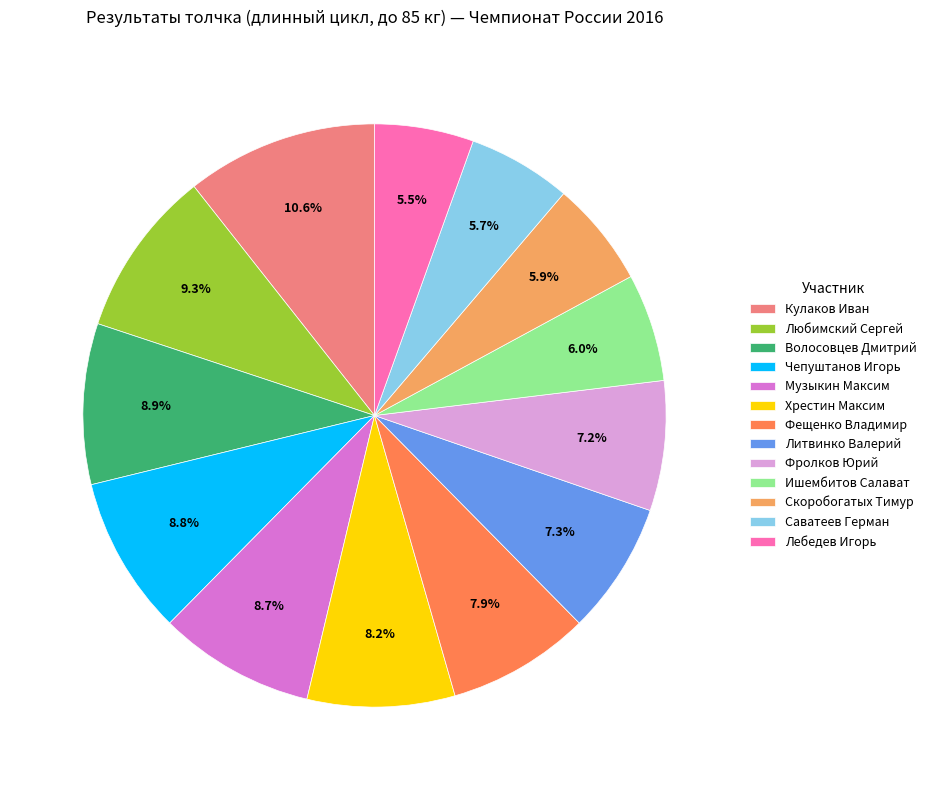

Does any single category account for the majority?

No